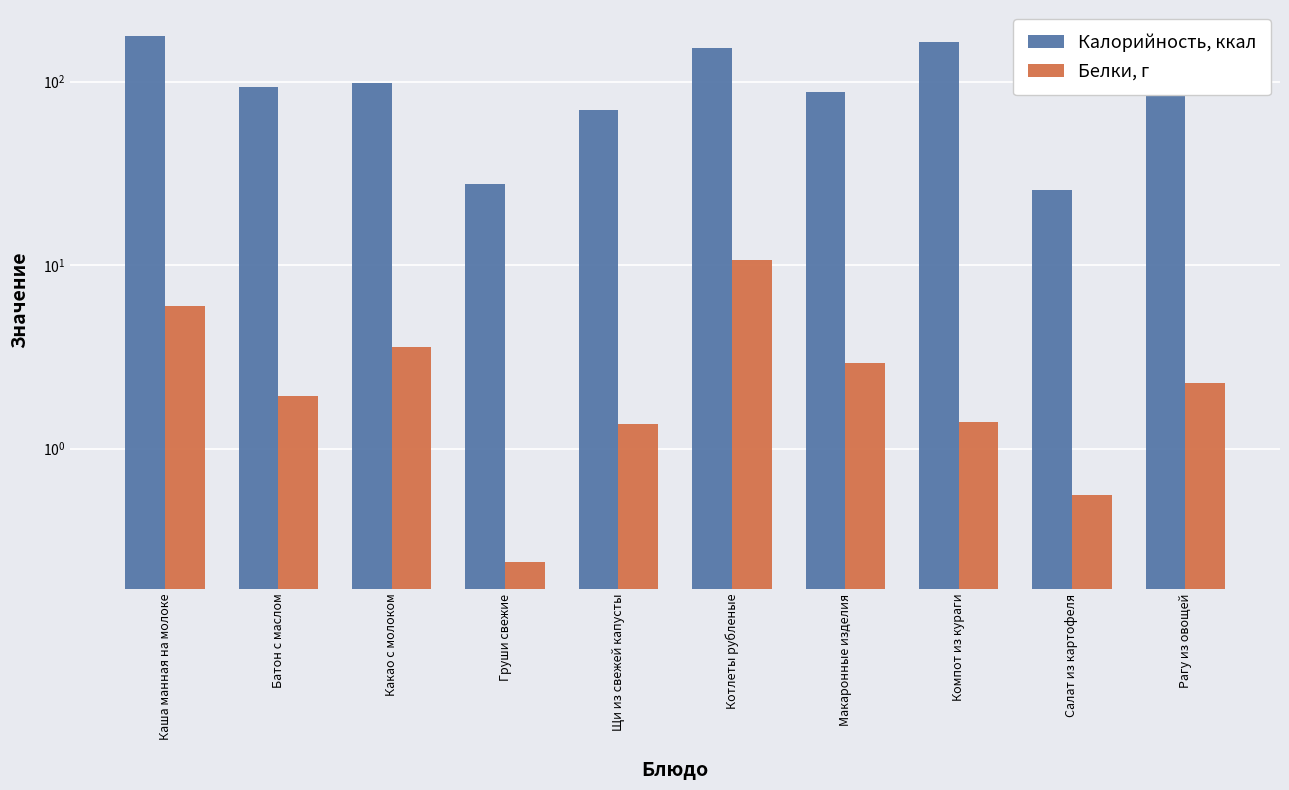

At which label is Белки, г closest to 5?

Каша манная на молоке